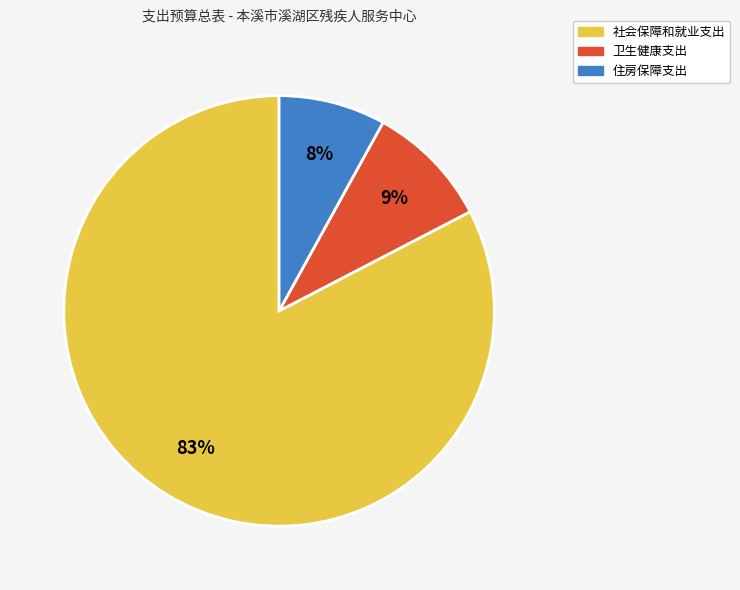

What percentage is the 住房保障支出 slice, to the nearest percent?

8%